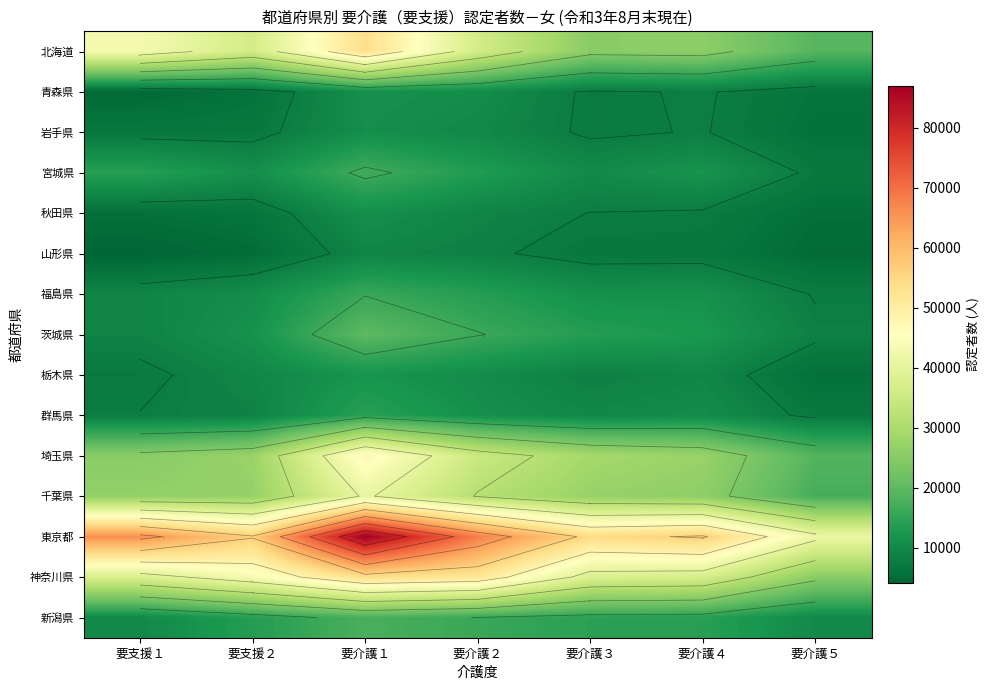

The 神奈川県 series shows 12416 at 要介護５. True or false?

False